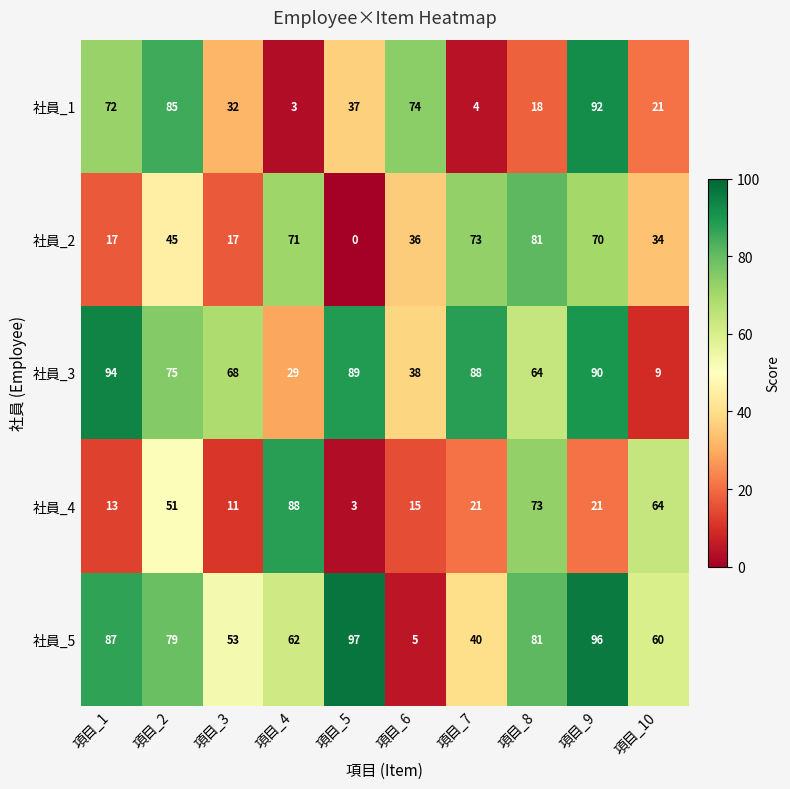

What is the difference between the maximum and minimum values in the 社員_5 series?

92